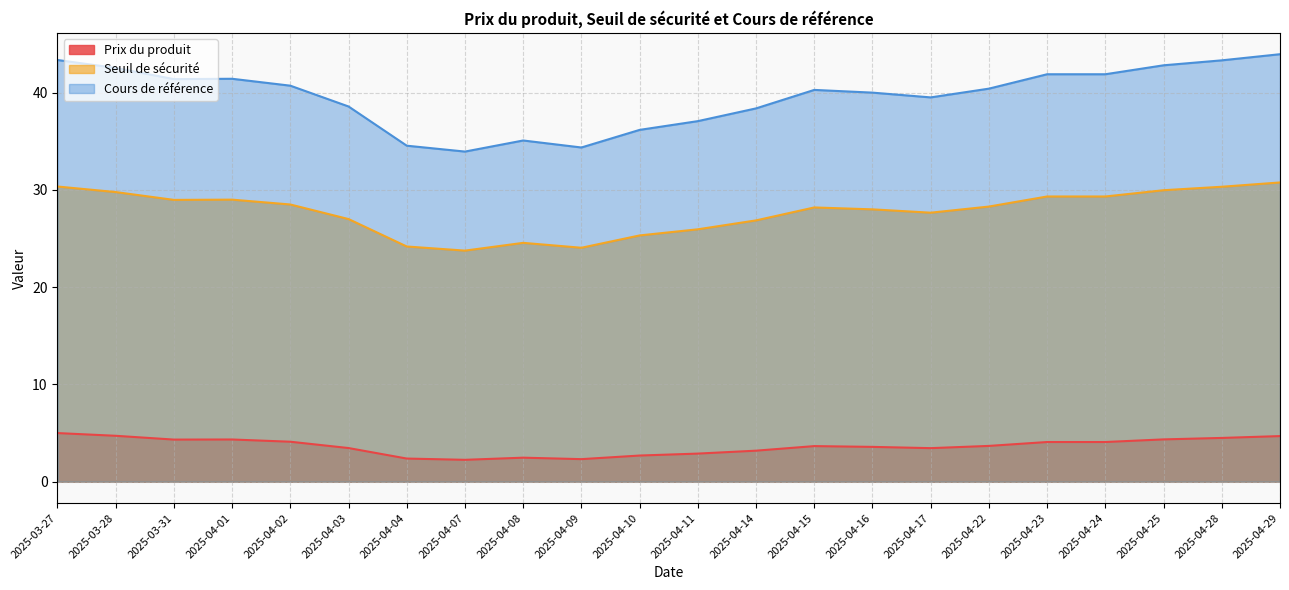

What is the label of the 13th point from the left?

2025-04-14